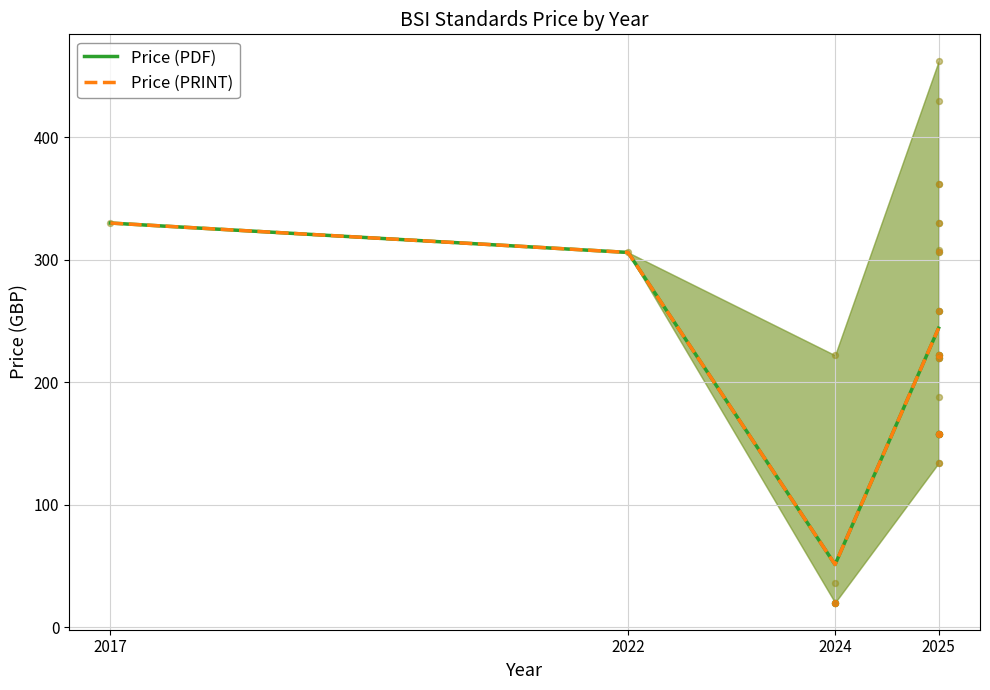

What is the total value across all series at 2017?

660.0